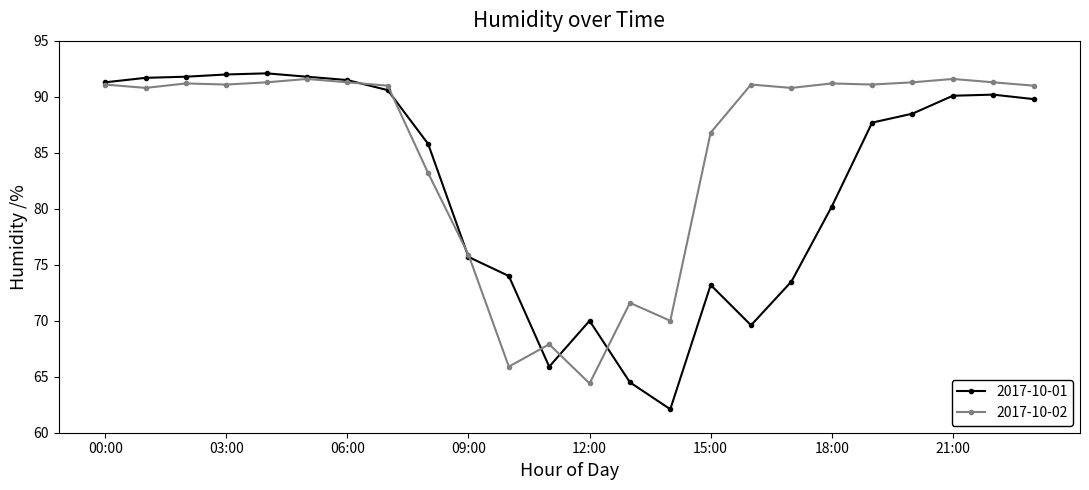

Rank the series by their average value, from highest to lowest.

2017-10-02, 2017-10-01